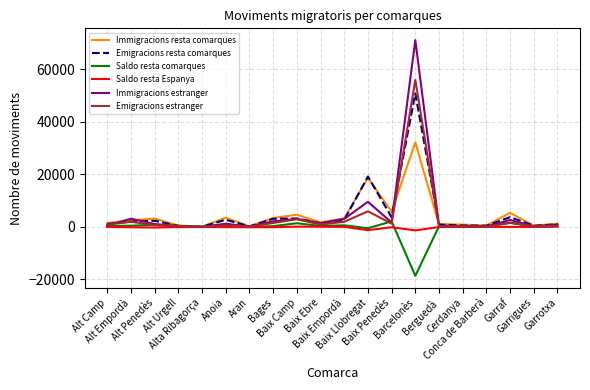

What are all the series names shown in the legend?

Immigracions resta comarques, Emigracions resta comarques, Saldo resta comarques, Saldo resta Espanya, Immigracions estranger, Emigracions estranger